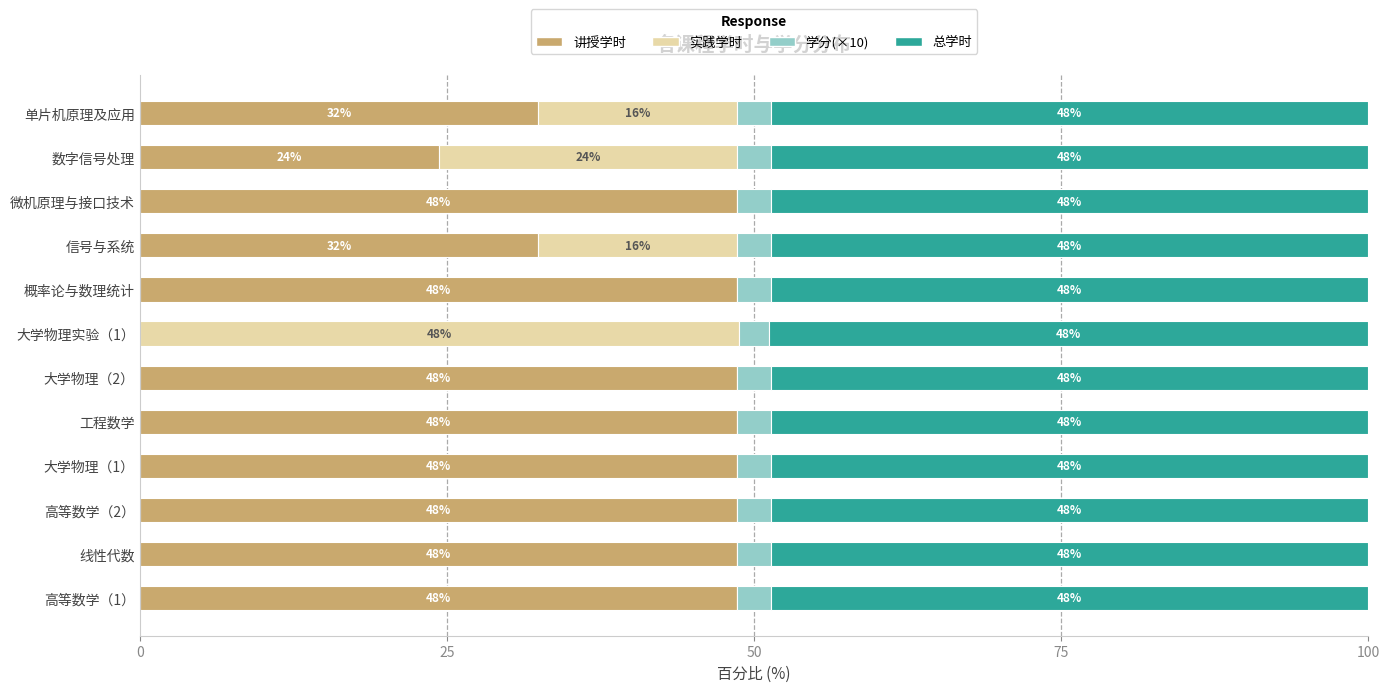

What are all the series names shown in the legend?

讲授学时, 实践学时, 学分(×10), 总学时